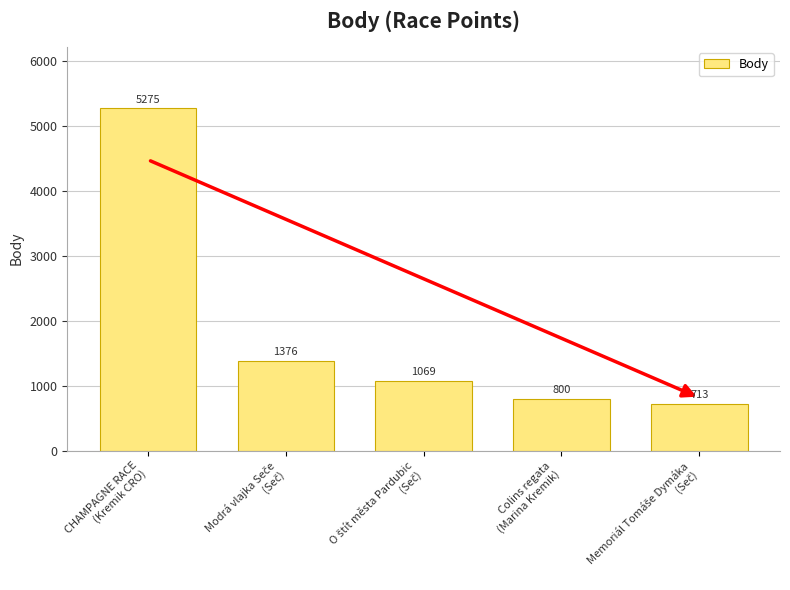

What is the value of the 2nd bar from the left?

1376